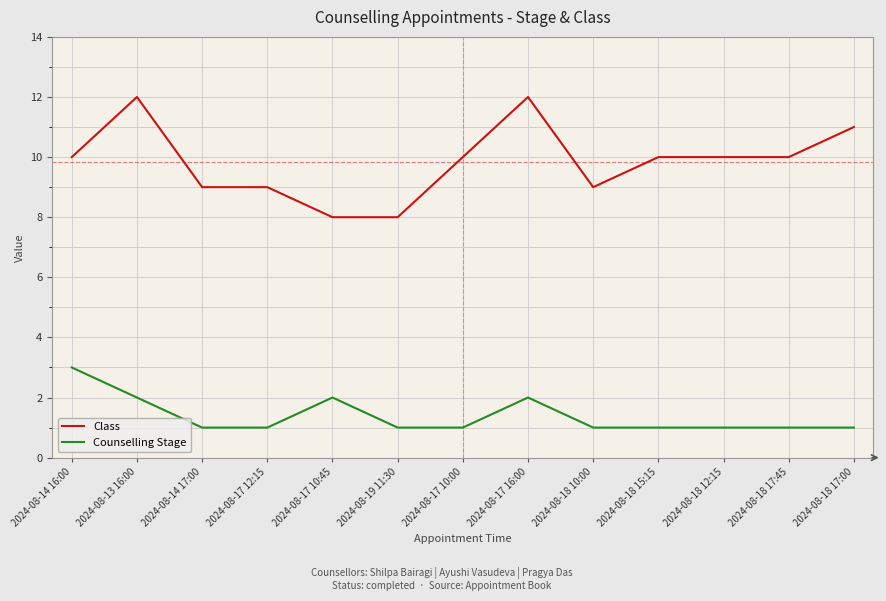

Rank the series by their average value, from highest to lowest.

Class, Counselling Stage